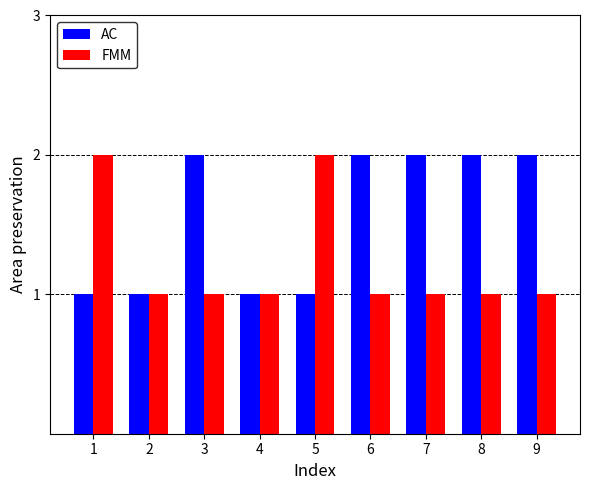

What value does the FMM series have at 2?

1